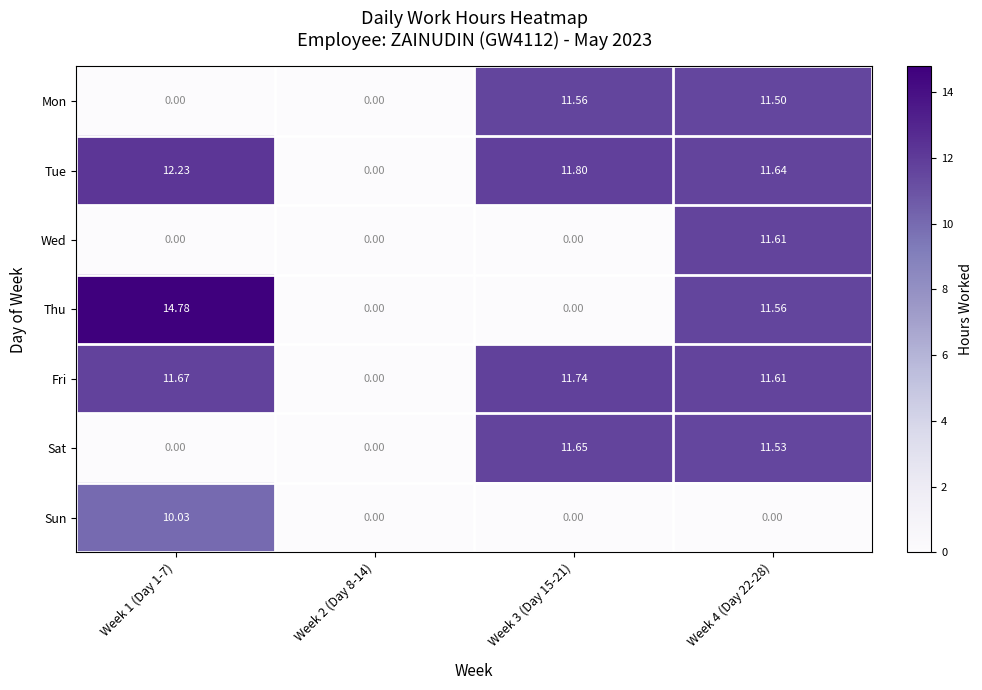

Rank the series by their maximum value, from highest to lowest.

Thu, Tue, Fri, Sat, Wed, Mon, Sun